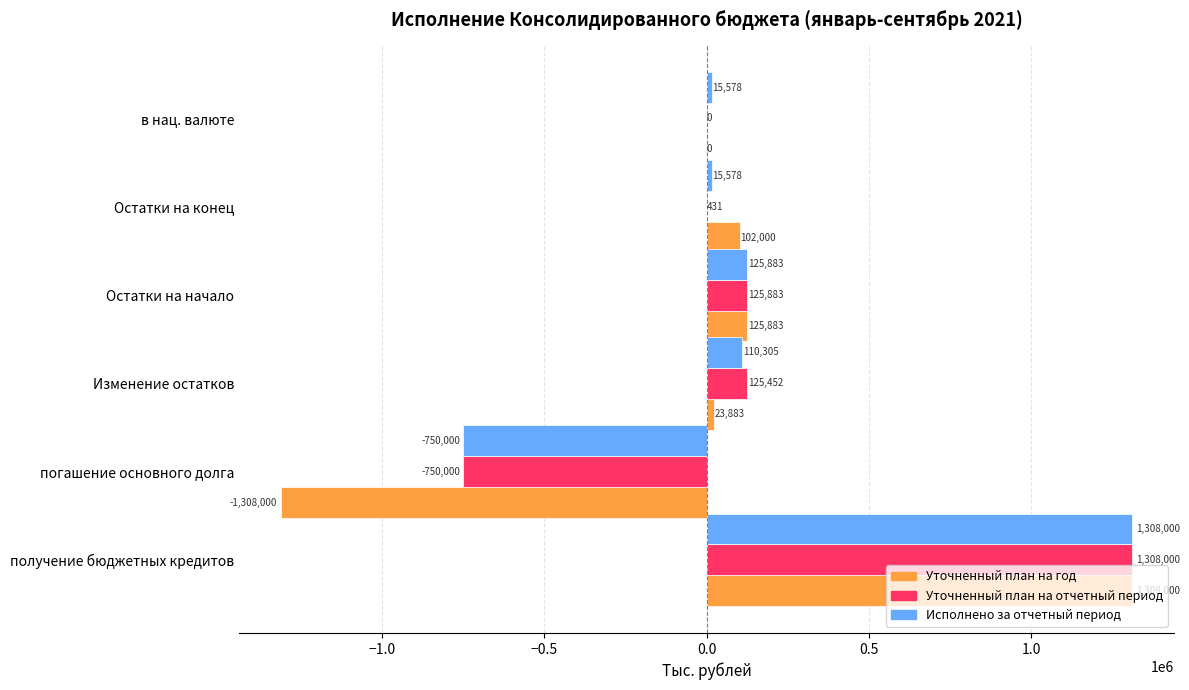

The value of Уточненный план на год at получение бюджетных кредитов is 1308000.0. True or false?

True